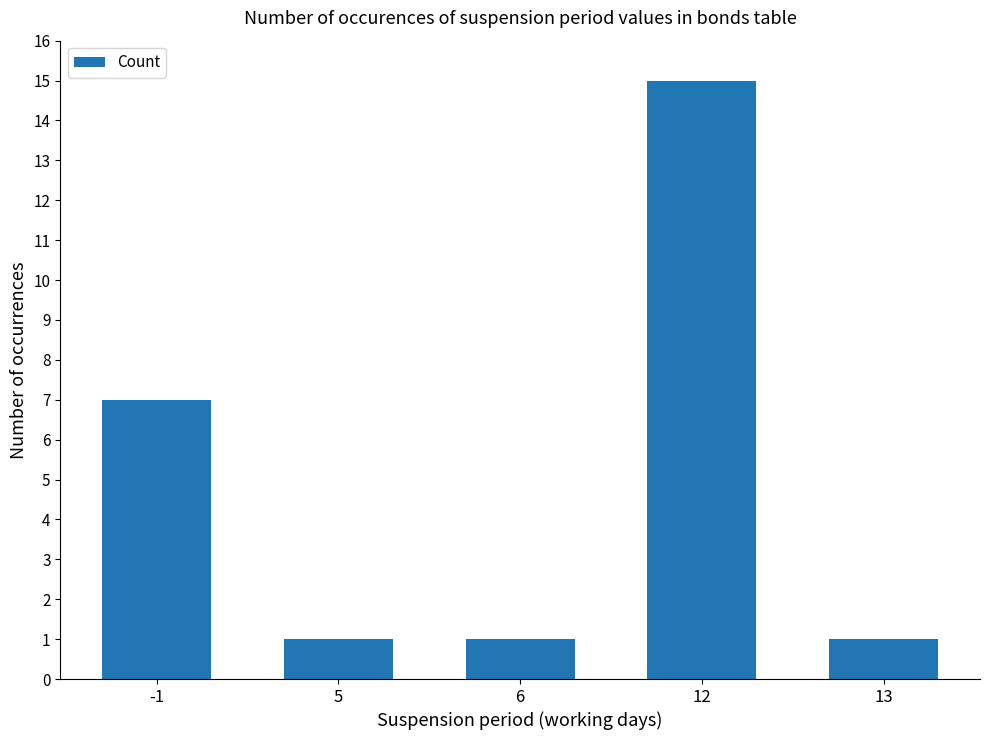

Are the bars grouped side by side (vs. stacked)?

No